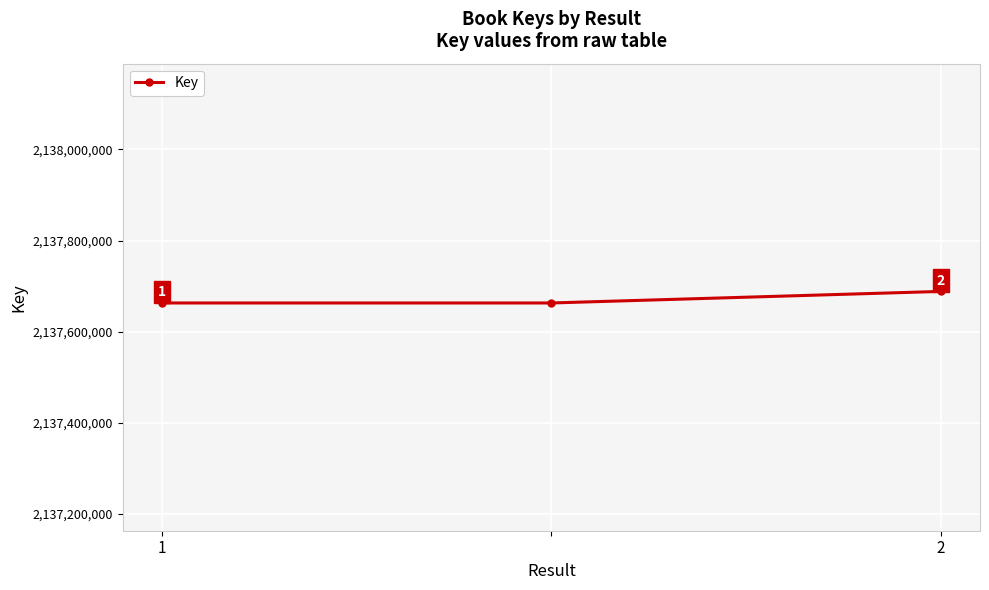

What is the smallest value displayed?

2137663046